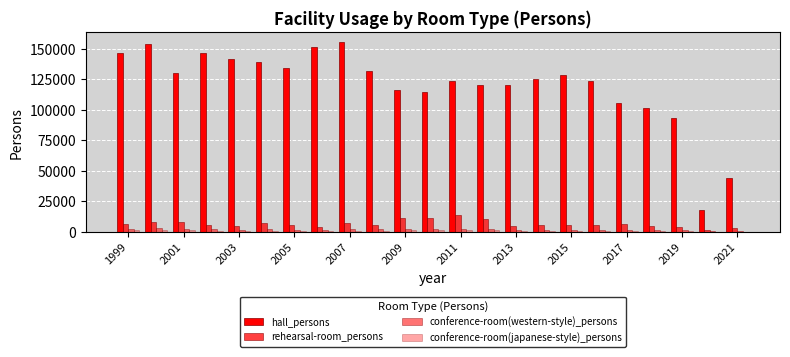

Count the number of categories in the chart.

23